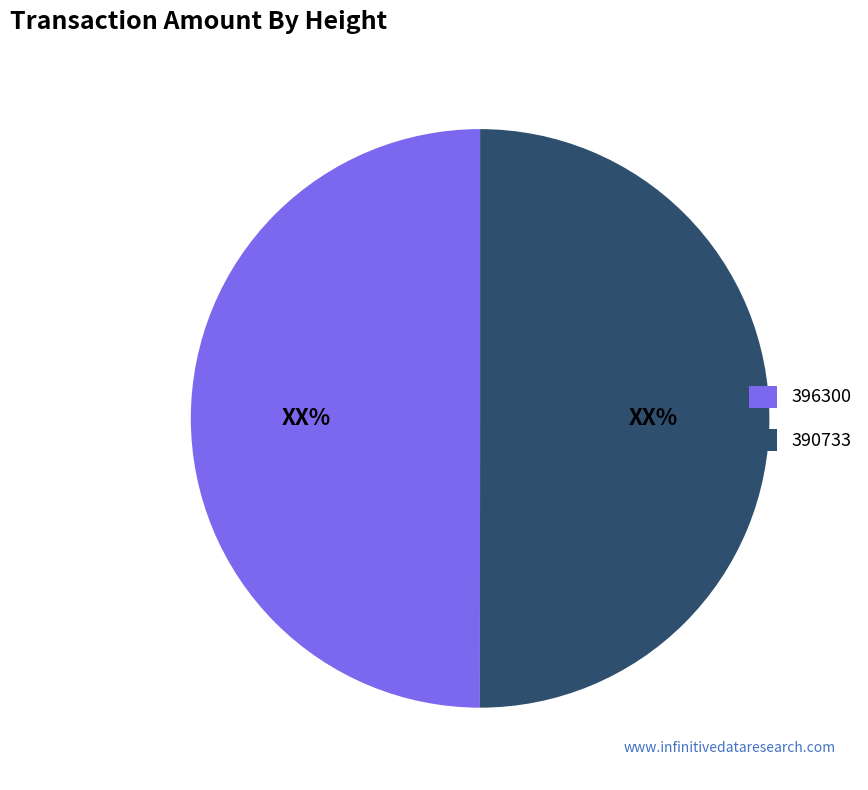

Count the number of slices in the pie.

2